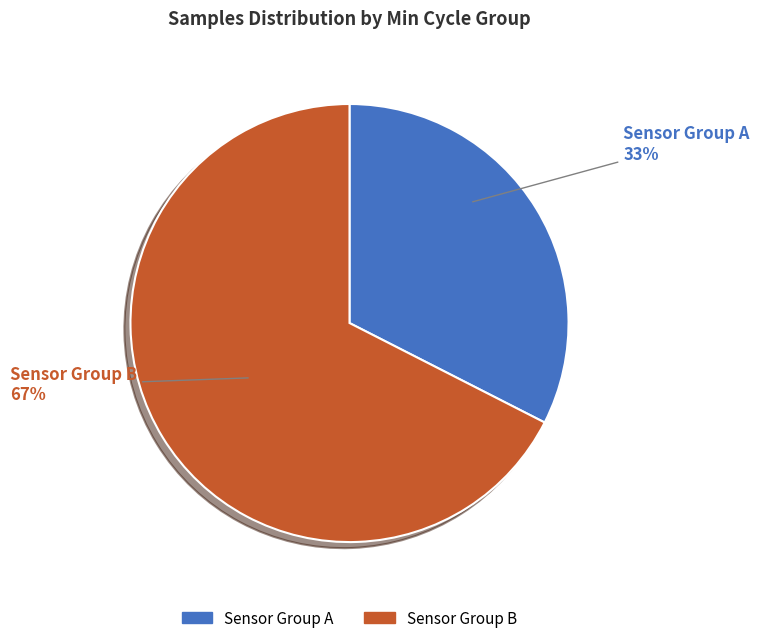

The Sensor Group A slice represents 33% of the pie. True or false?

True